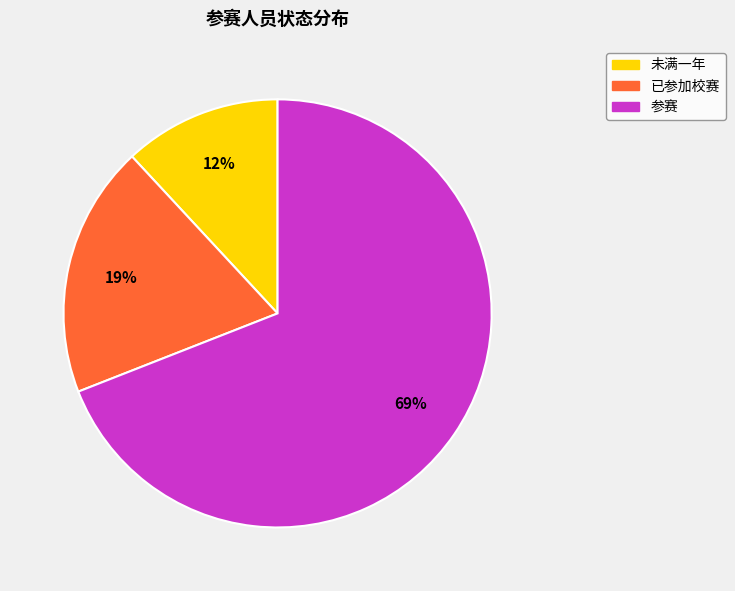

To the nearest percent, what is the average slice percentage?

33%